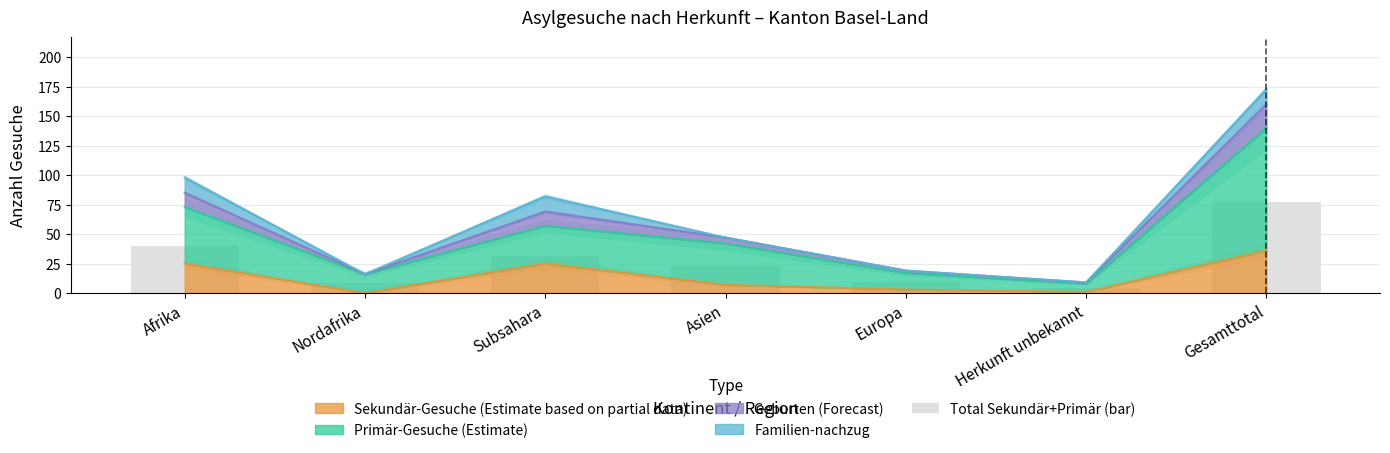

Rank the categories by value from highest to lowest.

Gesamttotal, Afrika, Subsahara, Asien, Europa, Nordafrika, Herkunft unbekannt